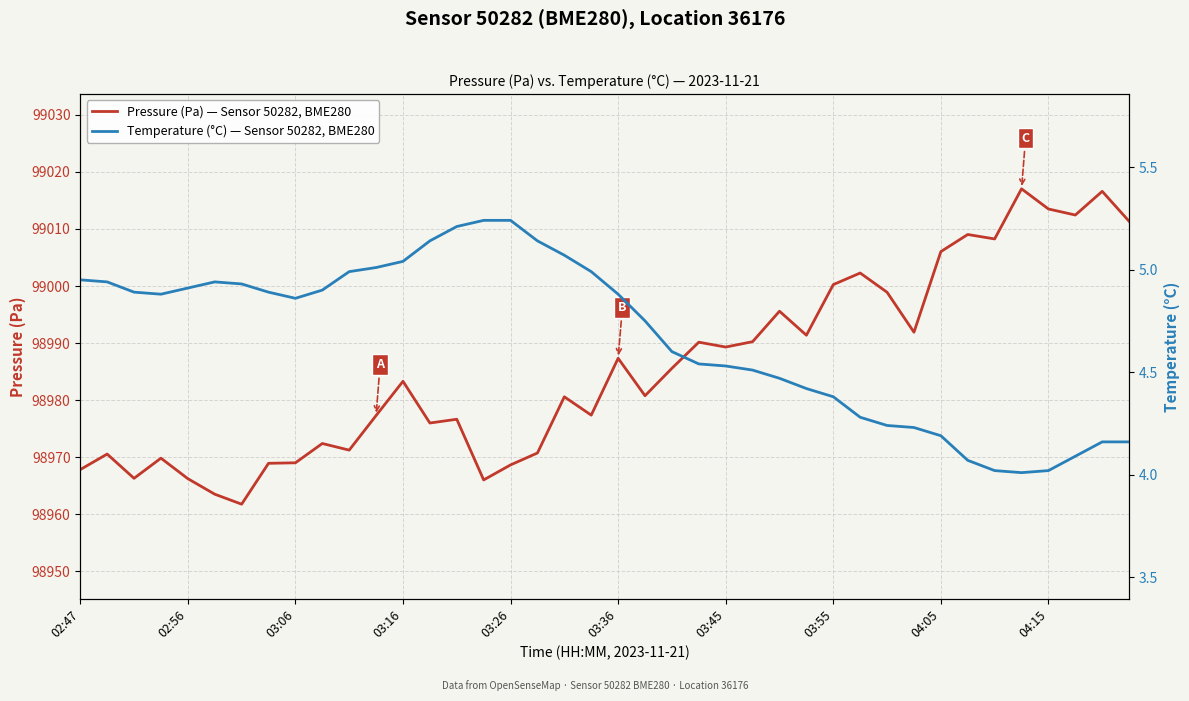

What is the lowest value of the Pressure (Pa) — Sensor 50282, BME280 series?

98961.8